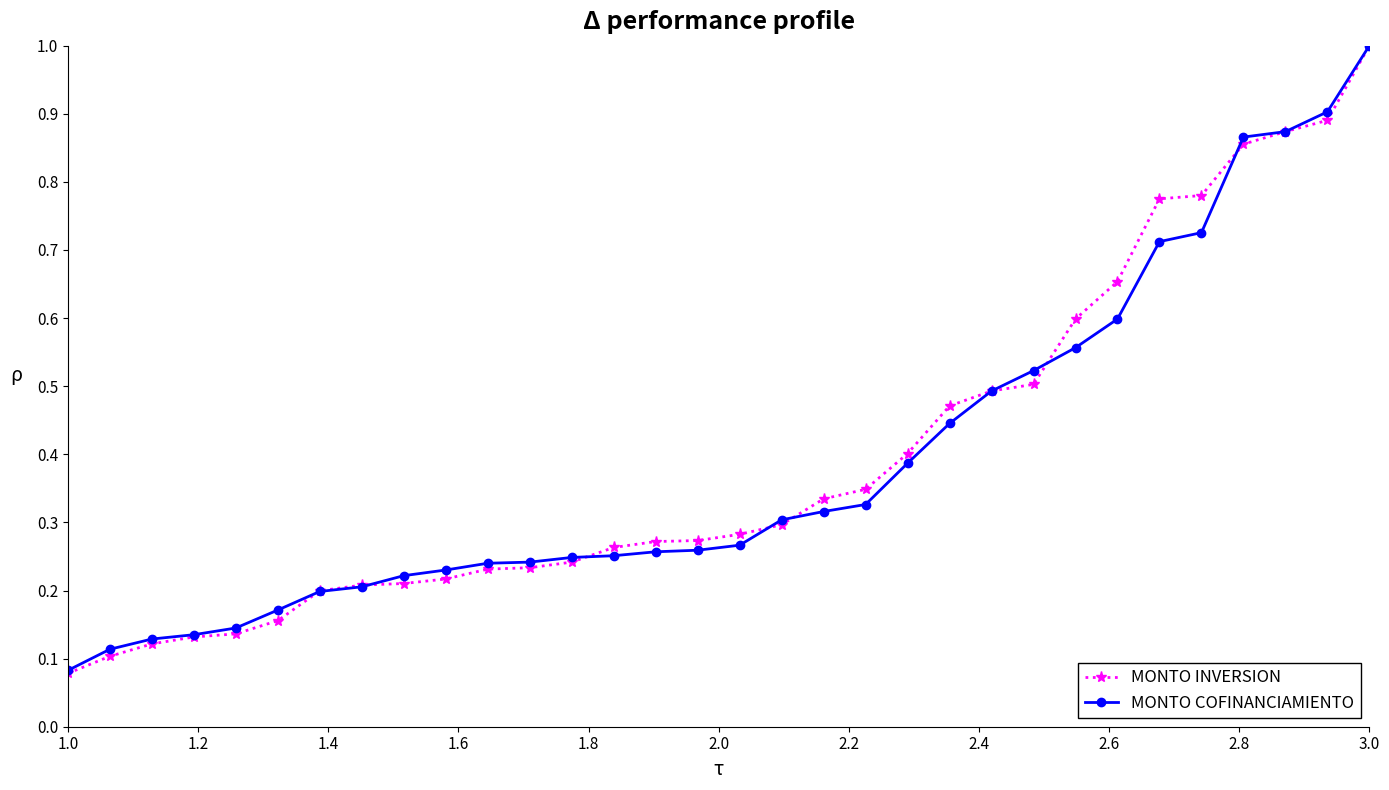

Which series has the largest range (max minus min)?

MONTO INVERSION